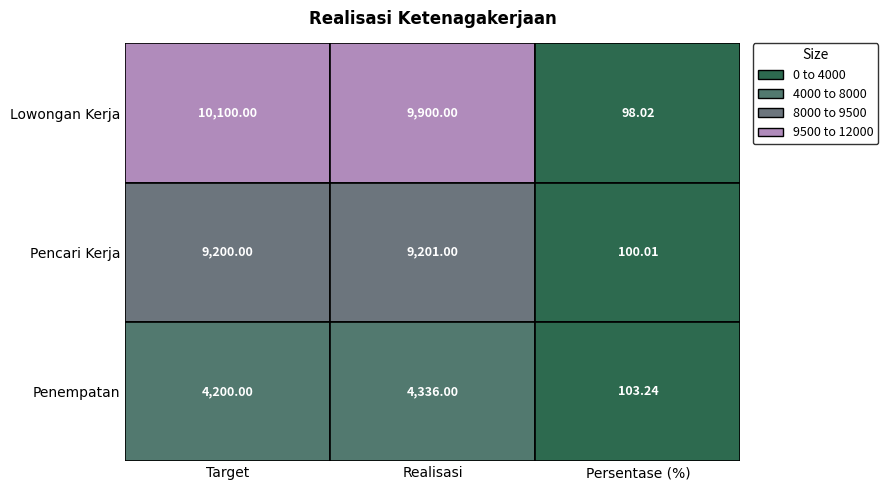

What is the difference between the Lowongan Kerja values at Persentase (%) and Target?

10002.0